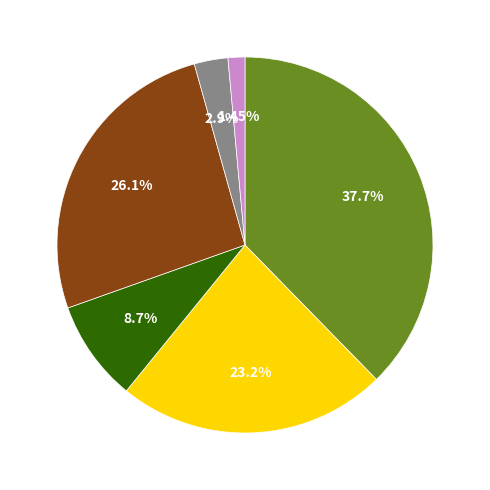

Is there any slice that represents more than half of the pie?

No